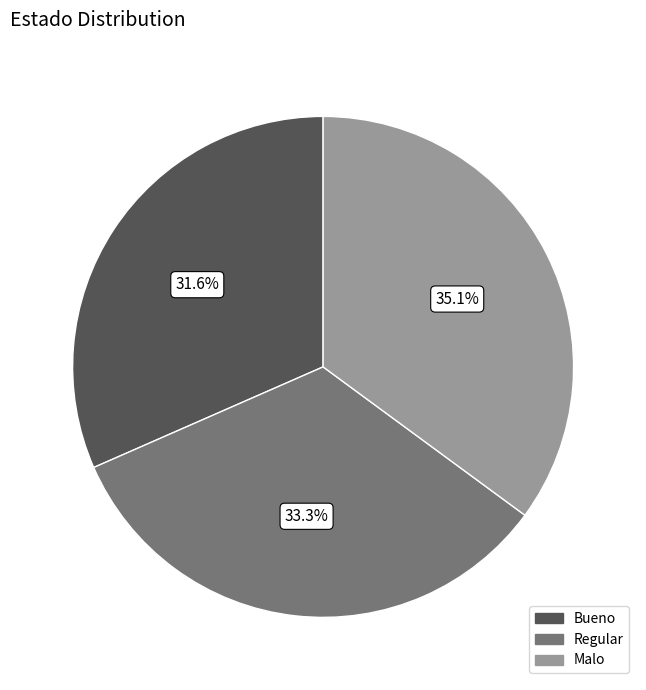

Which slice is the largest?

Malo